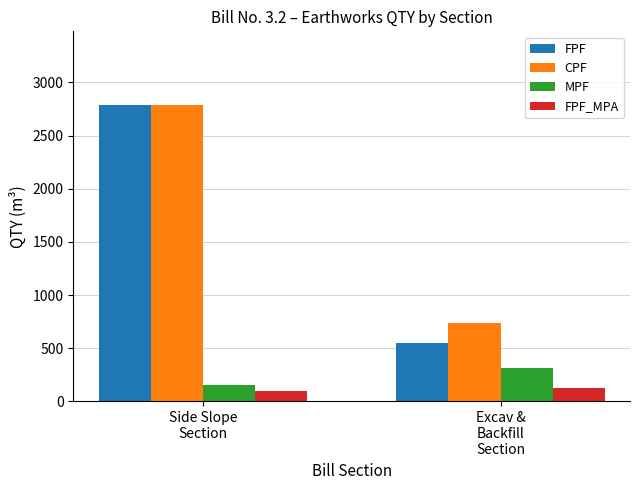

At how many categories does at least one series exceed 2280?

1